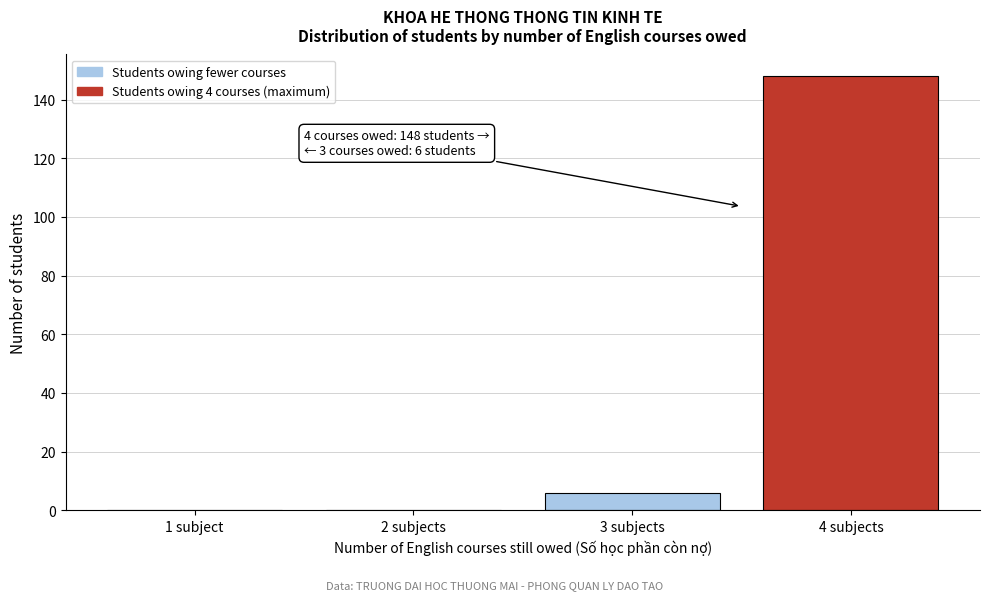

Reading right to left, extract all data points from this chart.

4 subjects=148	3 subjects=6	2 subjects=0	1 subject=0